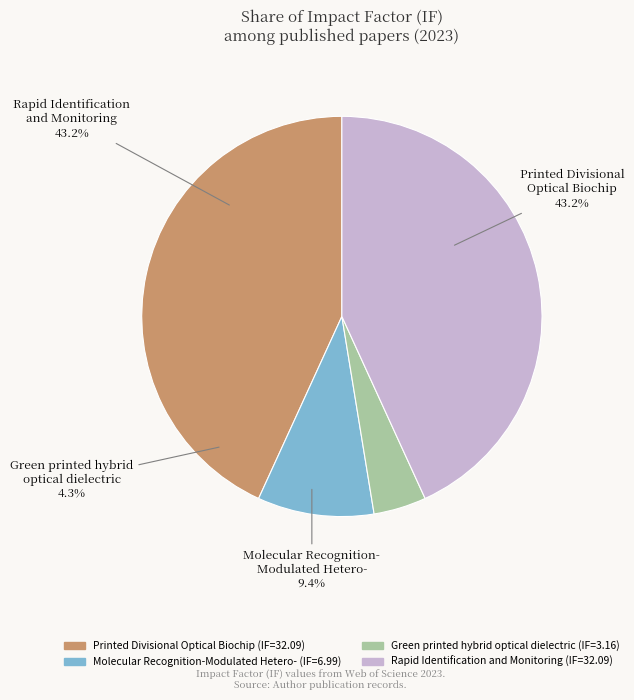

How many slices are in this pie chart?

4